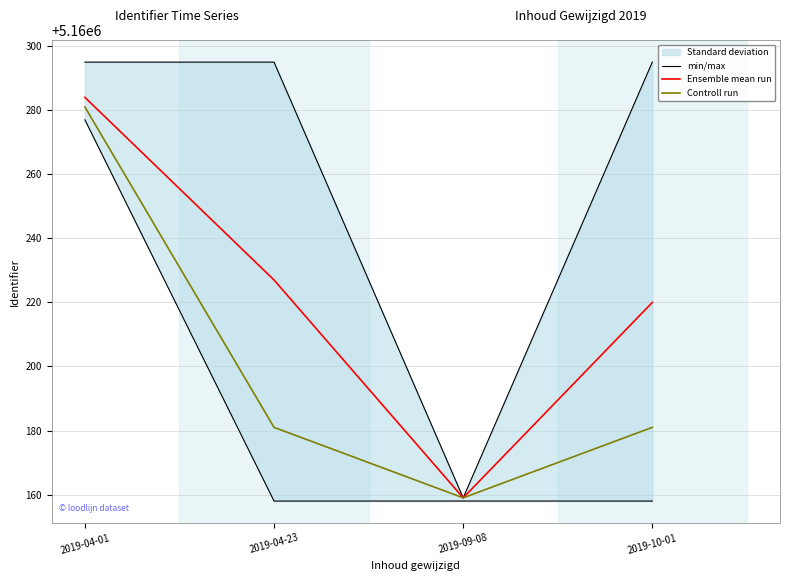

True or false: min/max and Controll run cross at least once.

False